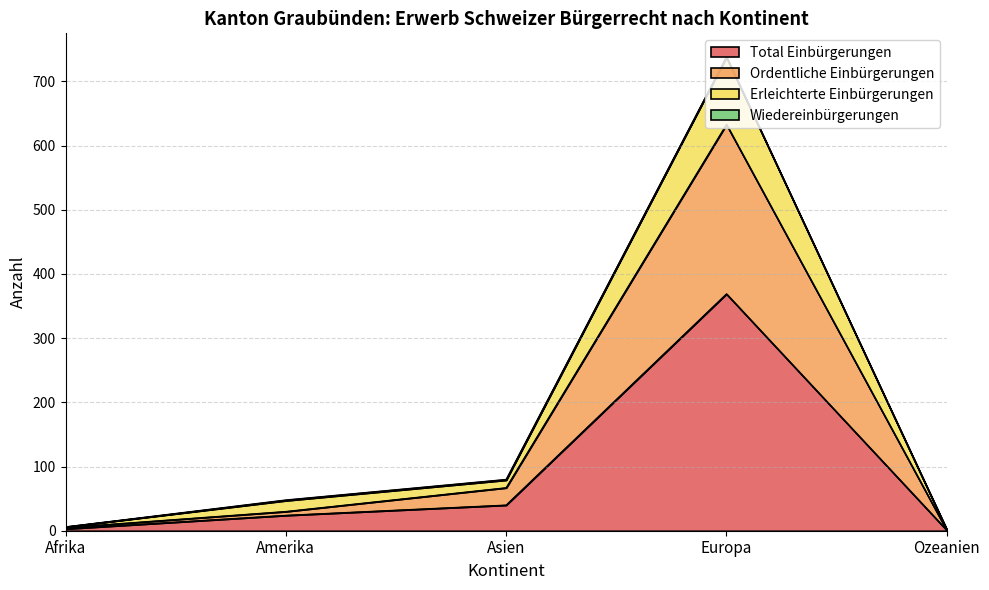

What is the approximate value of Total Einbürgerungen at Amerika, to the nearest 5?

25